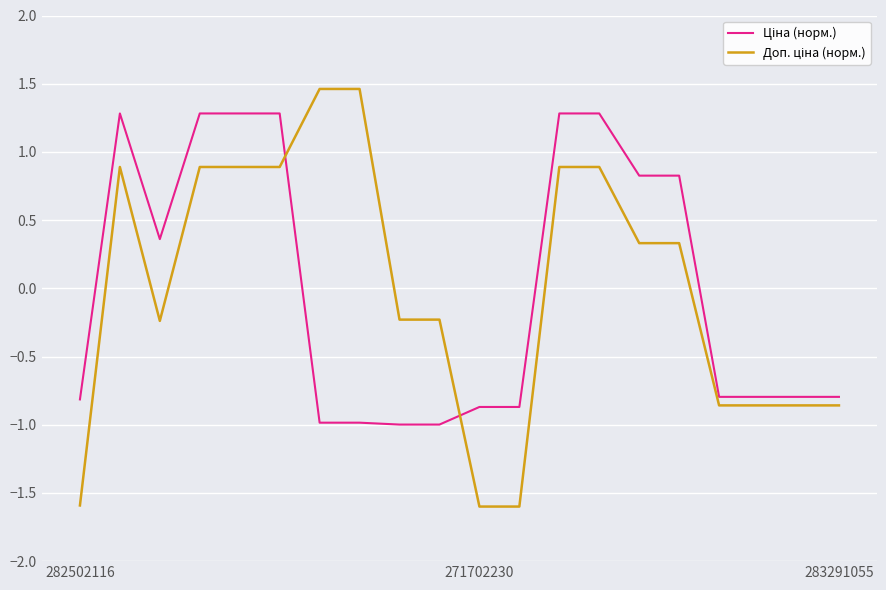

At how many categories does at least one series exceed 1?

8